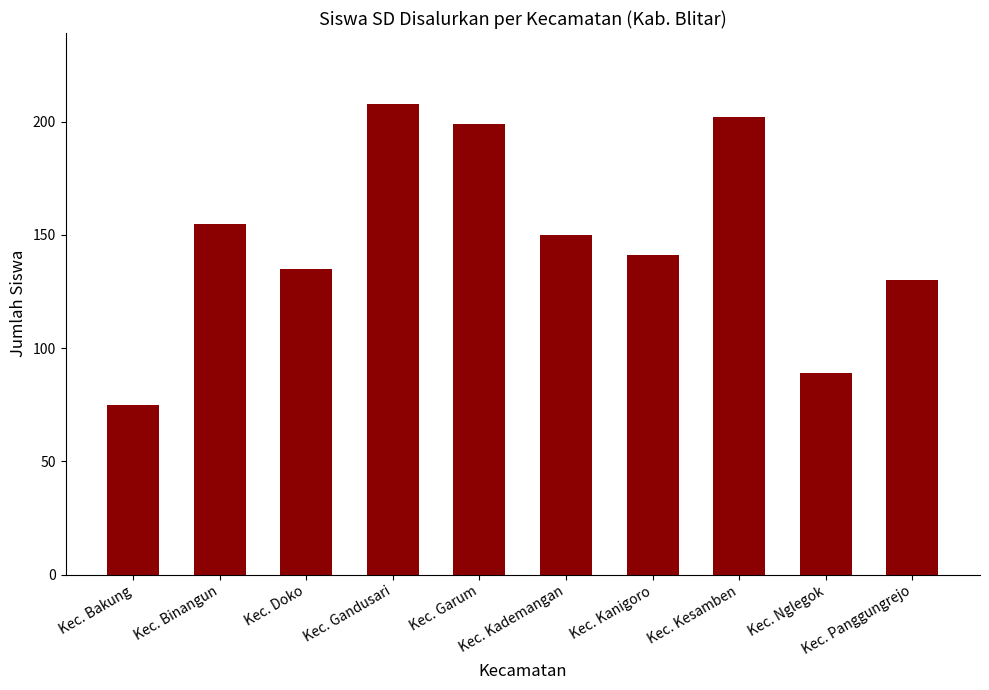

Does the chart contain any negative values?

No